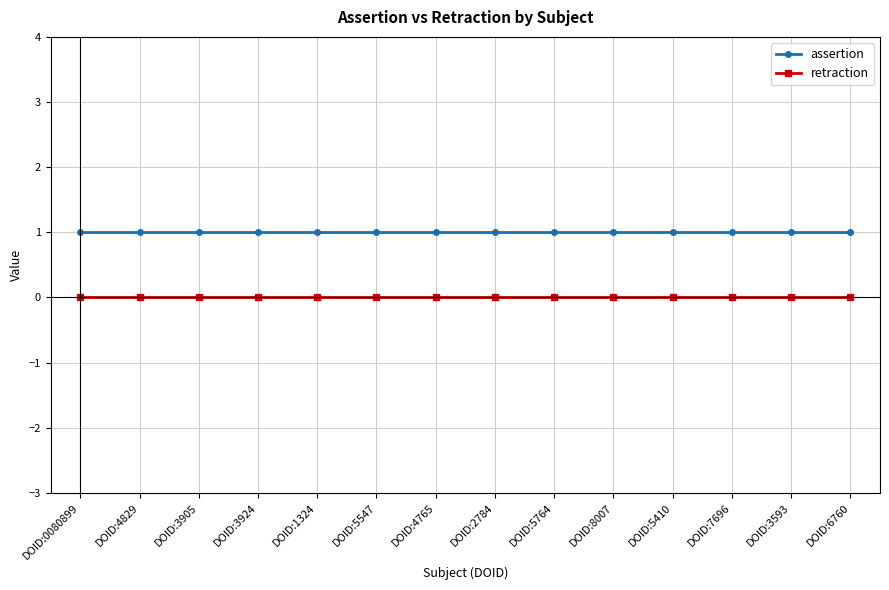

Which series has the largest total across all categories?

assertion